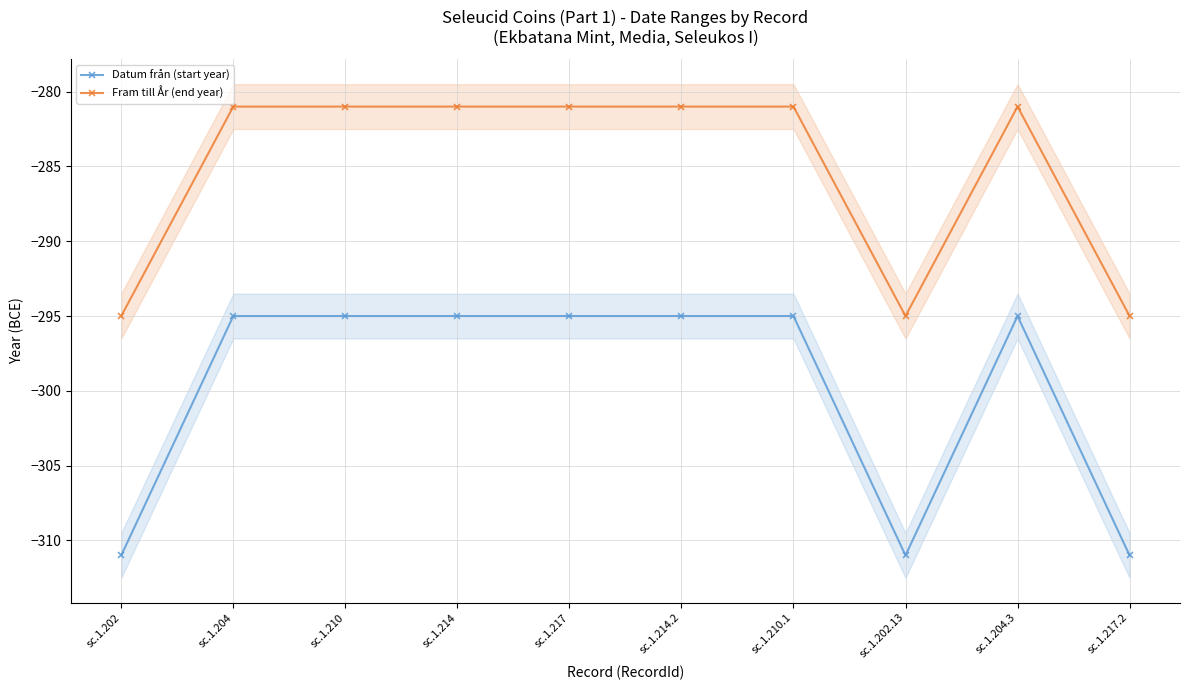

What are all the series names shown in the legend?

Datum från (start year), Fram till År (end year)